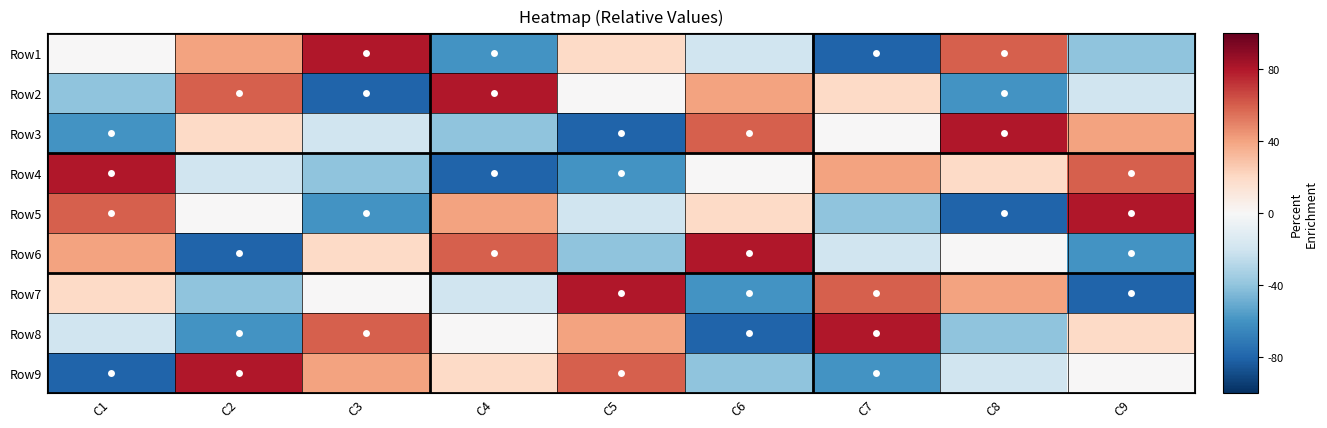

Reading right to left, extract all data points from this chart.

Row1: C9=-2	C8=3	C7=-4	C6=-1	C5=1	C4=-3	C3=4	C2=2	C1=0
Row2: C9=-1	C8=-3	C7=1	C6=2	C5=0	C4=4	C3=-4	C2=3	C1=-2
Row3: C9=2	C8=4	C7=0	C6=3	C5=-4	C4=-2	C3=-1	C2=1	C1=-3
Row4: C9=3	C8=1	C7=2	C6=0	C5=-3	C4=-4	C3=-2	C2=-1	C1=4
Row5: C9=4	C8=-4	C7=-2	C6=1	C5=-1	C4=2	C3=-3	C2=0	C1=3
Row6: C9=-3	C8=0	C7=-1	C6=4	C5=-2	C4=3	C3=1	C2=-4	C1=2
Row7: C9=-4	C8=2	C7=3	C6=-3	C5=4	C4=-1	C3=0	C2=-2	C1=1
Row8: C9=1	C8=-2	C7=4	C6=-4	C5=2	C4=0	C3=3	C2=-3	C1=-1
Row9: C9=0	C8=-1	C7=-3	C6=-2	C5=3	C4=1	C3=2	C2=4	C1=-4